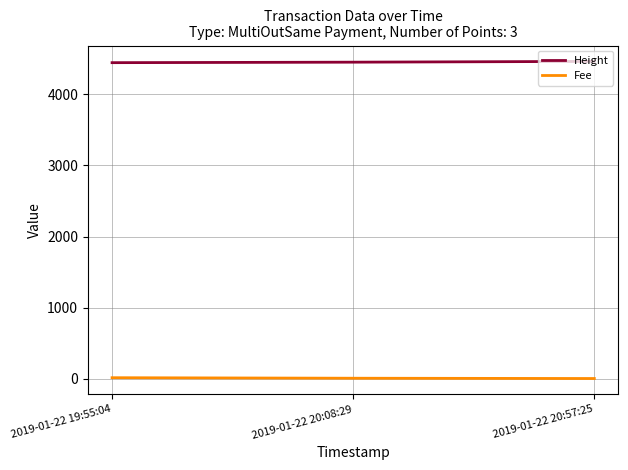

At 2019-01-22 20:57:25, list the series in order from smallest to largest.

Fee, Height